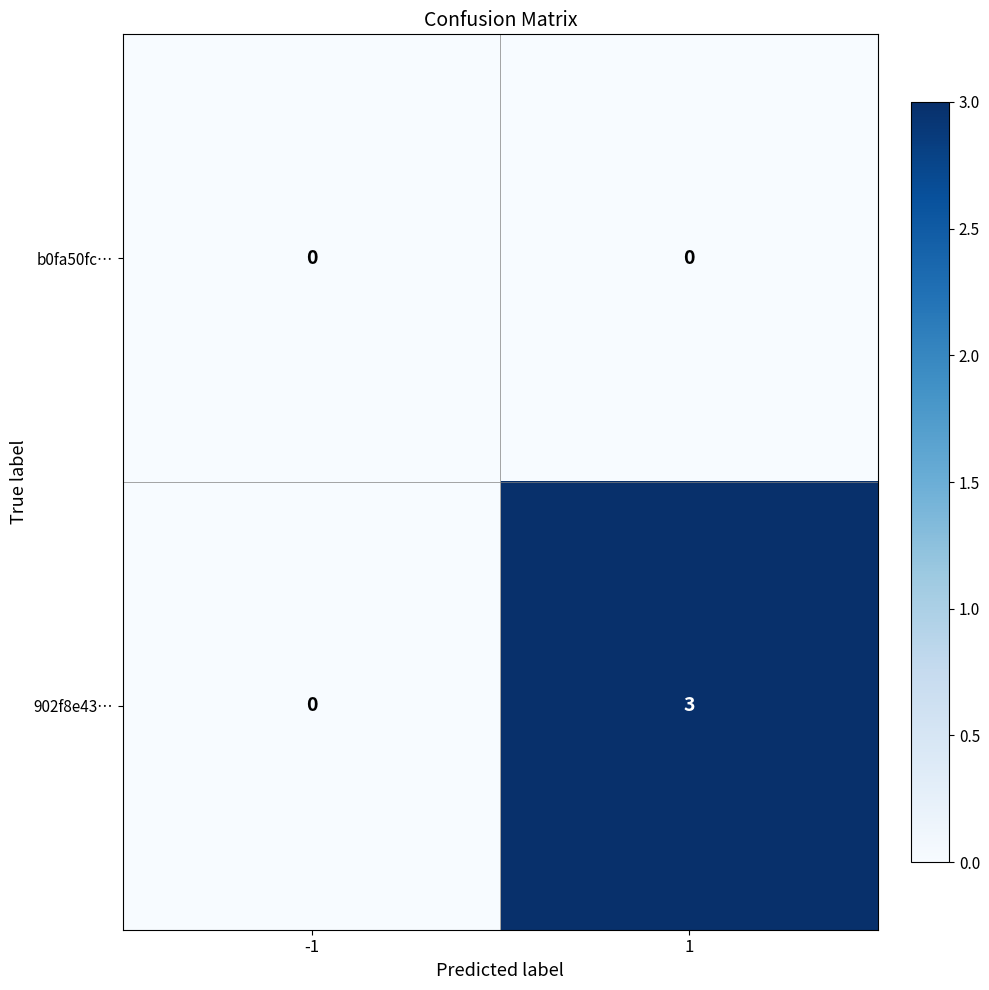

List the series in order of their overall mean, lowest first.

b0fa50fc…, 902f8e43…